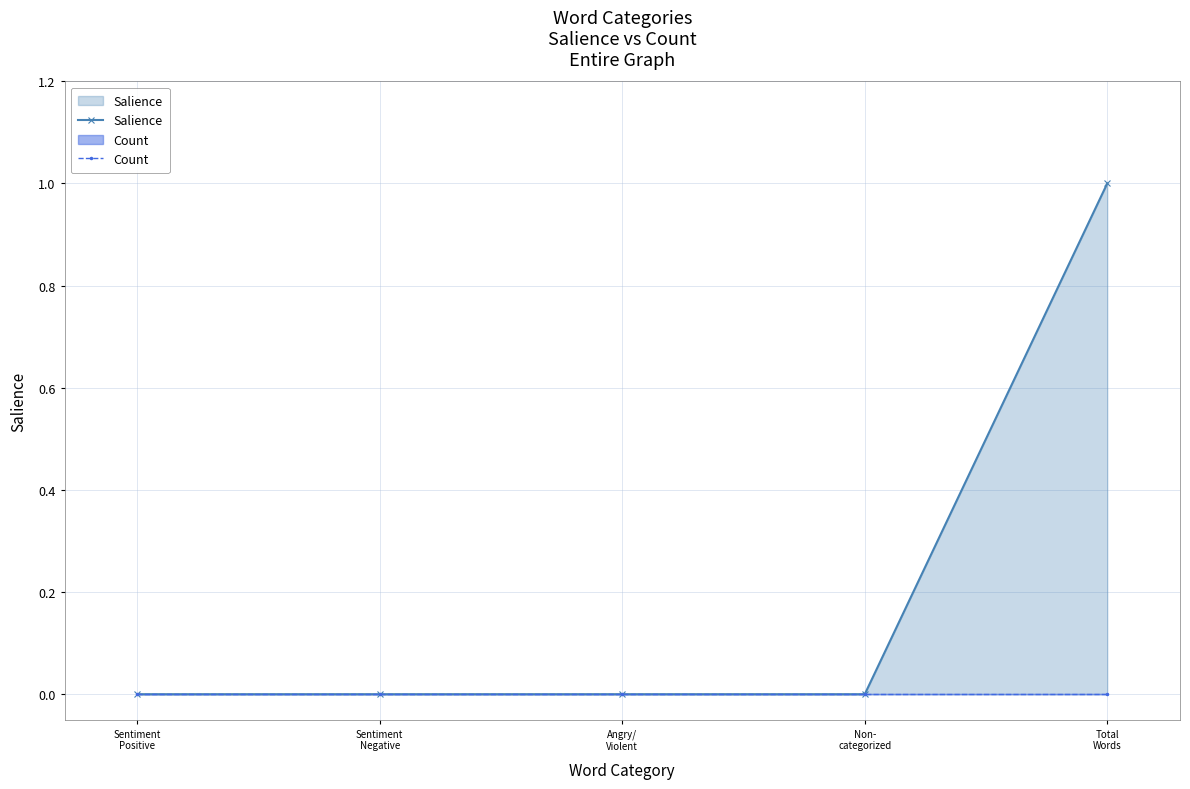

The Salience series shows 0 at Sentiment
Positive. True or false?

True